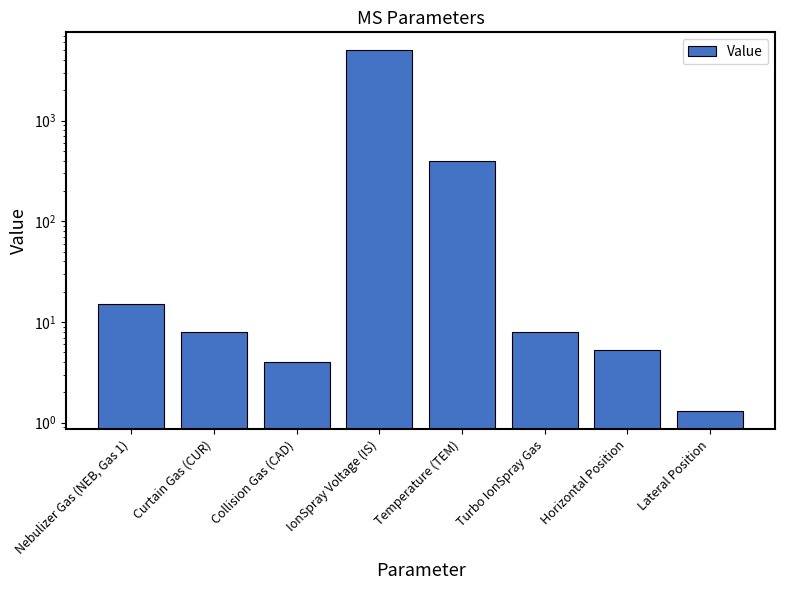

What is the value of the 6th bar from the left?

8.0